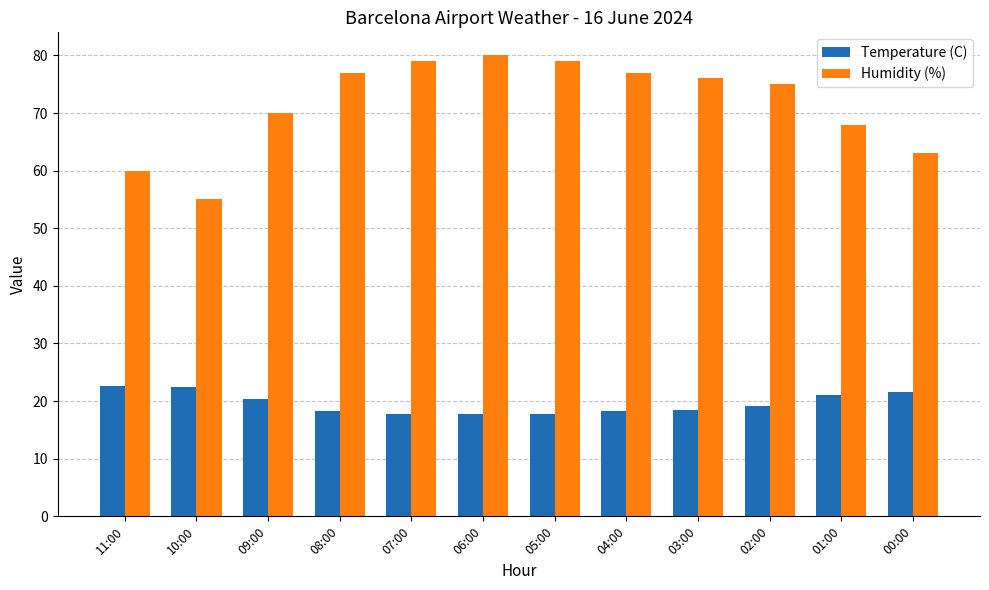

What is the highest value of the Humidity (%) series?

80.0